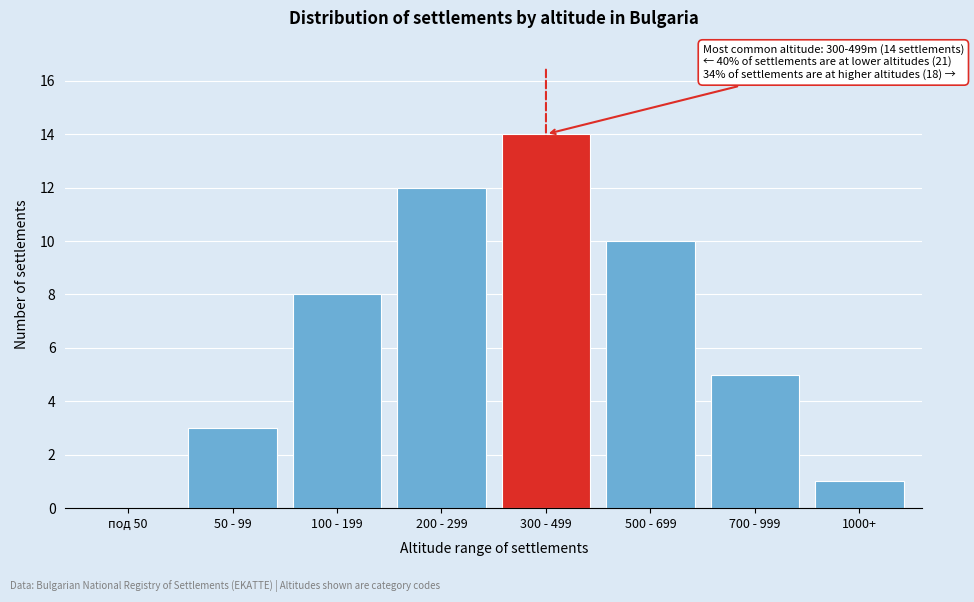

Reading left to right, list all the values displayed in this chart.

под 50=0	50 - 99=3	100 - 199=8	200 - 299=12	300 - 499=14	500 - 699=10	700 - 999=5	1000+=1